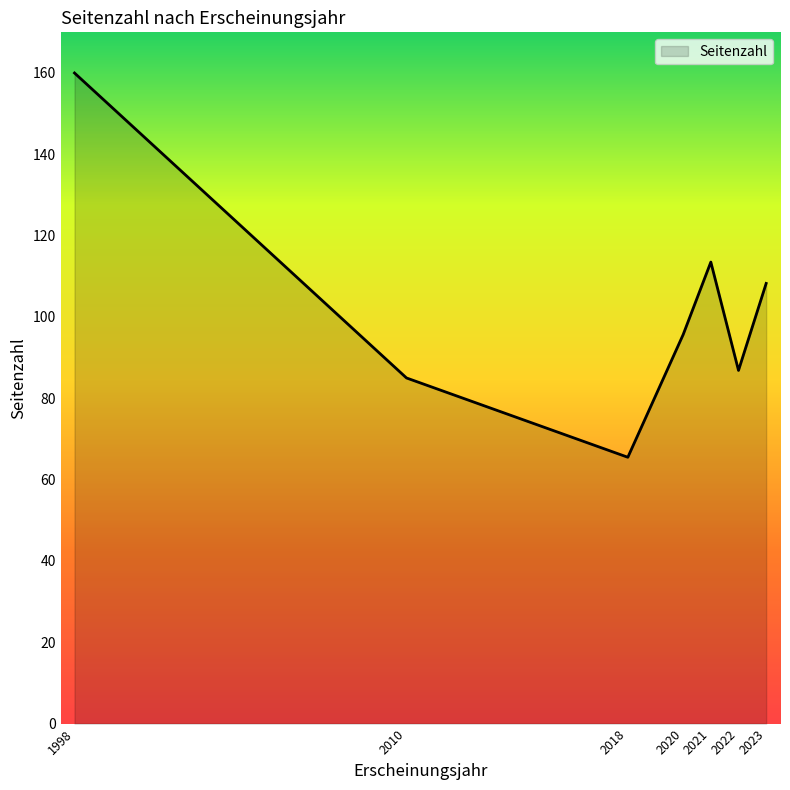

Is it true that the value at 2022 is 40?

False